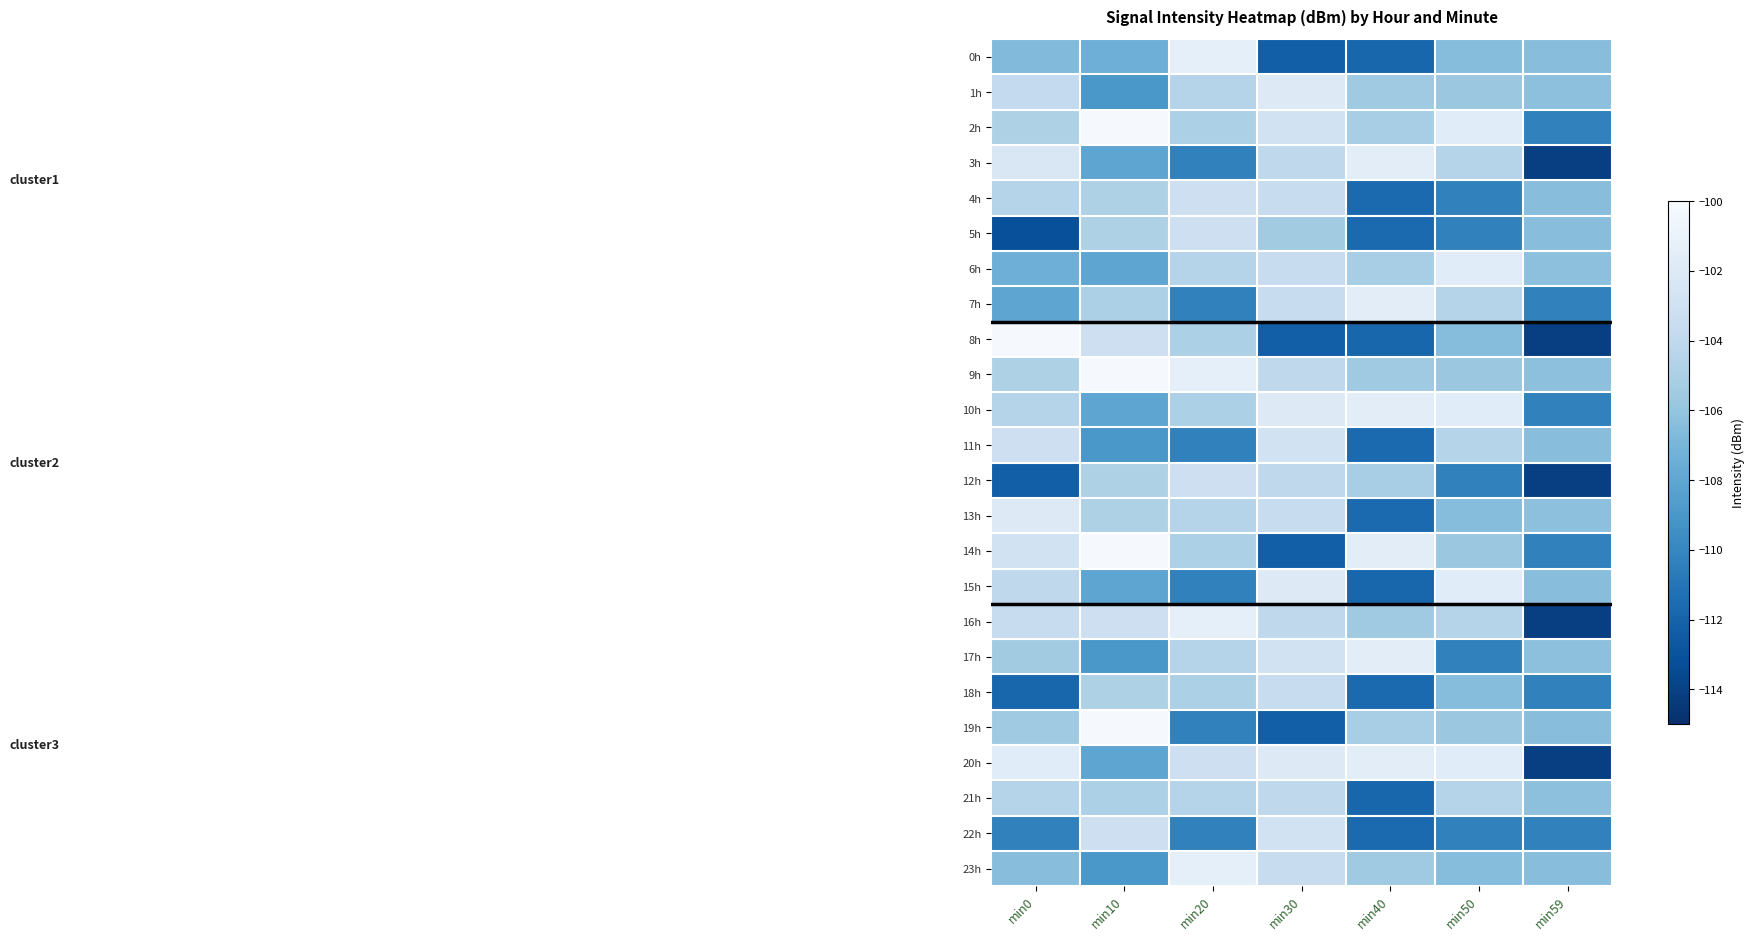

Reading left to right, extract all data points from this chart.

0h: min0=-106.6	min10=-107.4	min20=-101.3	min30=-112.3	min40=-111.8	min50=-106.5	min59=-106.4
1h: min0=-103.8	min10=-109.0	min20=-104.5	min30=-101.9	min40=-105.6	min50=-105.7	min59=-106.2
2h: min0=-104.8	min10=-100.2	min20=-105.0	min30=-102.9	min40=-105.2	min50=-101.7	min59=-110.3
3h: min0=-102.2	min10=-108.1	min20=-110.3	min30=-104.1	min40=-101.6	min50=-104.5	min59=-114.1
4h: min0=-104.5	min10=-104.8	min20=-103.2	min30=-103.6	min40=-111.6	min50=-110.3	min59=-106.4
5h: min0=-113.2	min10=-104.8	min20=-103.2	min30=-105.4	min40=-111.6	min50=-110.3	min59=-106.4
6h: min0=-107.4	min10=-108.1	min20=-104.5	min30=-103.6	min40=-105.2	min50=-101.7	min59=-106.2
7h: min0=-108.1	min10=-105.0	min20=-110.3	min30=-103.6	min40=-101.6	min50=-104.5	min59=-110.3
8h: min0=-100.2	min10=-103.2	min20=-105.0	min30=-112.3	min40=-111.8	min50=-106.5	min59=-114.1
9h: min0=-104.8	min10=-100.2	min20=-101.3	min30=-104.1	min40=-105.6	min50=-105.7	min59=-106.2
10h: min0=-104.5	min10=-108.1	min20=-105.0	min30=-101.9	min40=-101.6	min50=-101.7	min59=-110.3
11h: min0=-103.2	min10=-109.0	min20=-110.3	min30=-102.9	min40=-111.6	min50=-104.5	min59=-106.4
12h: min0=-112.3	min10=-104.8	min20=-103.2	min30=-104.1	min40=-105.2	min50=-110.3	min59=-114.1
13h: min0=-101.9	min10=-104.8	min20=-104.5	min30=-103.6	min40=-111.6	min50=-106.5	min59=-106.2
14h: min0=-102.9	min10=-100.2	min20=-105.0	min30=-112.3	min40=-101.6	min50=-105.7	min59=-110.3
15h: min0=-104.1	min10=-108.1	min20=-110.3	min30=-101.9	min40=-111.8	min50=-101.7	min59=-106.4
16h: min0=-103.6	min10=-103.2	min20=-101.3	min30=-104.1	min40=-105.6	min50=-104.5	min59=-114.1
17h: min0=-105.4	min10=-109.0	min20=-104.5	min30=-102.9	min40=-101.6	min50=-110.3	min59=-106.2
18h: min0=-111.8	min10=-104.8	min20=-105.0	min30=-103.6	min40=-111.6	min50=-106.5	min59=-110.3
19h: min0=-105.6	min10=-100.2	min20=-110.3	min30=-112.3	min40=-105.2	min50=-105.7	min59=-106.4
20h: min0=-101.7	min10=-108.1	min20=-103.2	min30=-101.9	min40=-101.6	min50=-101.7	min59=-114.1
21h: min0=-104.5	min10=-105.0	min20=-104.5	min30=-104.1	min40=-111.8	min50=-104.5	min59=-106.2
22h: min0=-110.3	min10=-103.2	min20=-110.3	min30=-102.9	min40=-111.6	min50=-110.3	min59=-110.3
23h: min0=-106.4	min10=-109.0	min20=-101.3	min30=-103.6	min40=-105.6	min50=-106.5	min59=-106.4